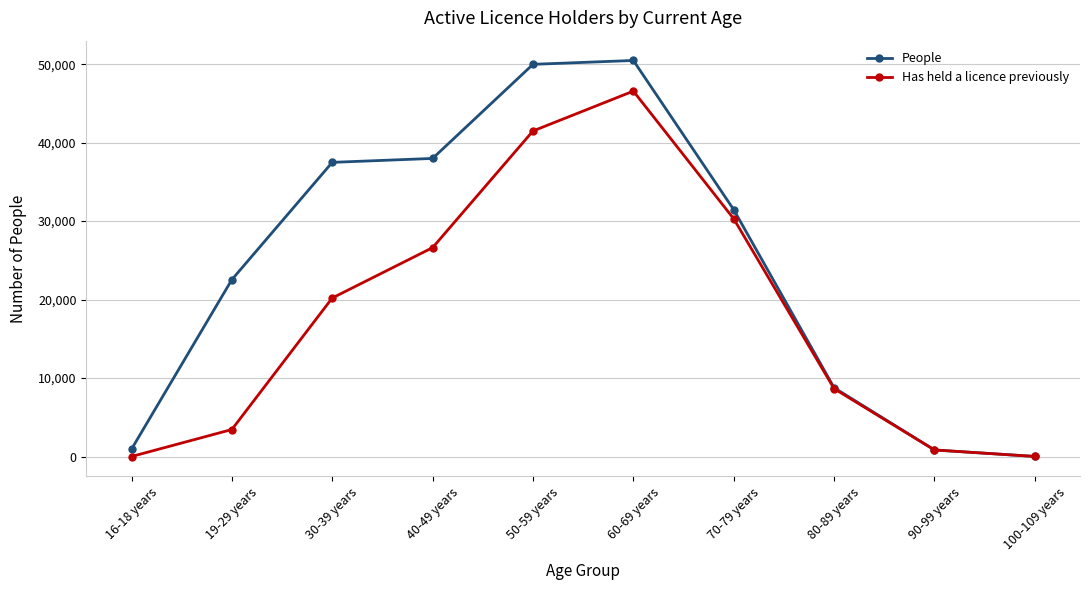

How many lines are shown in the chart?

2